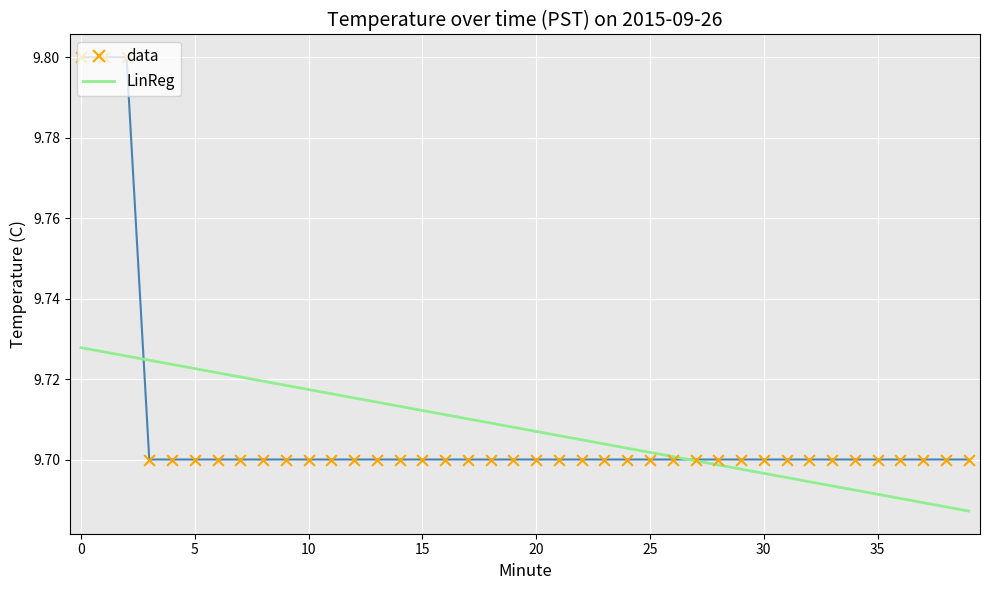

What is the maximum value shown in the chart?

9.8